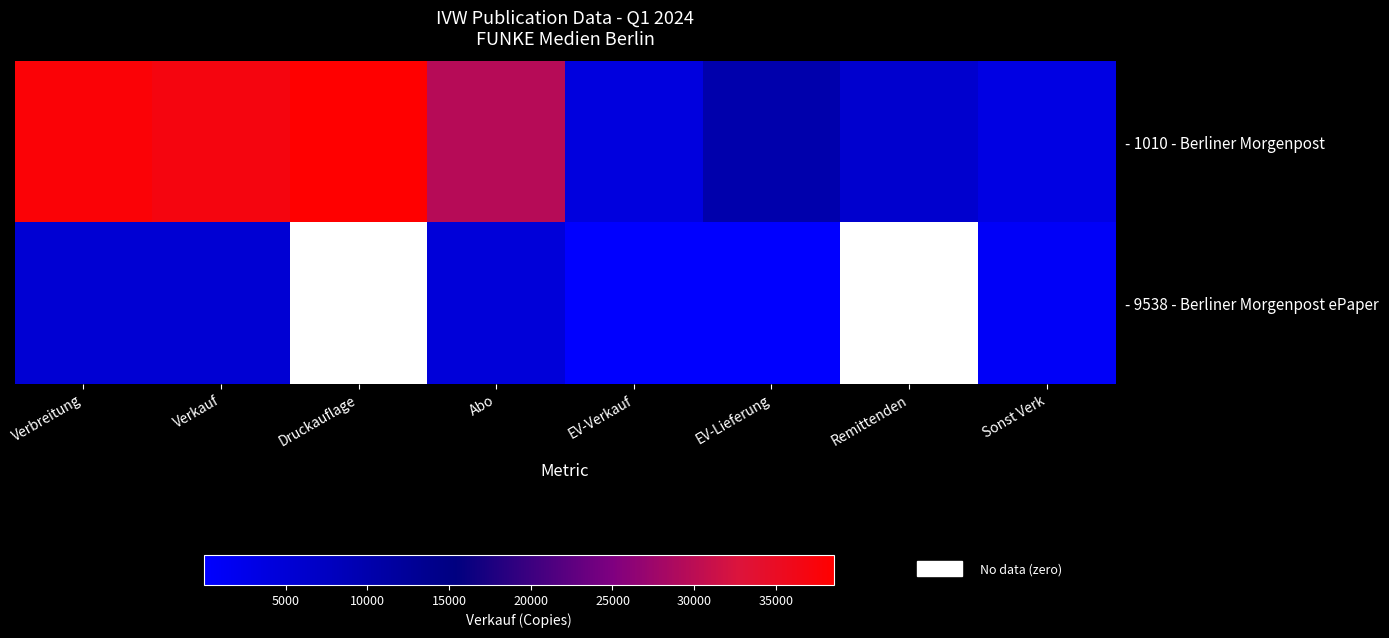

The - 1010 - Berliner Morgenpost series shows 6058.4 at EV-Verkauf. True or false?

False